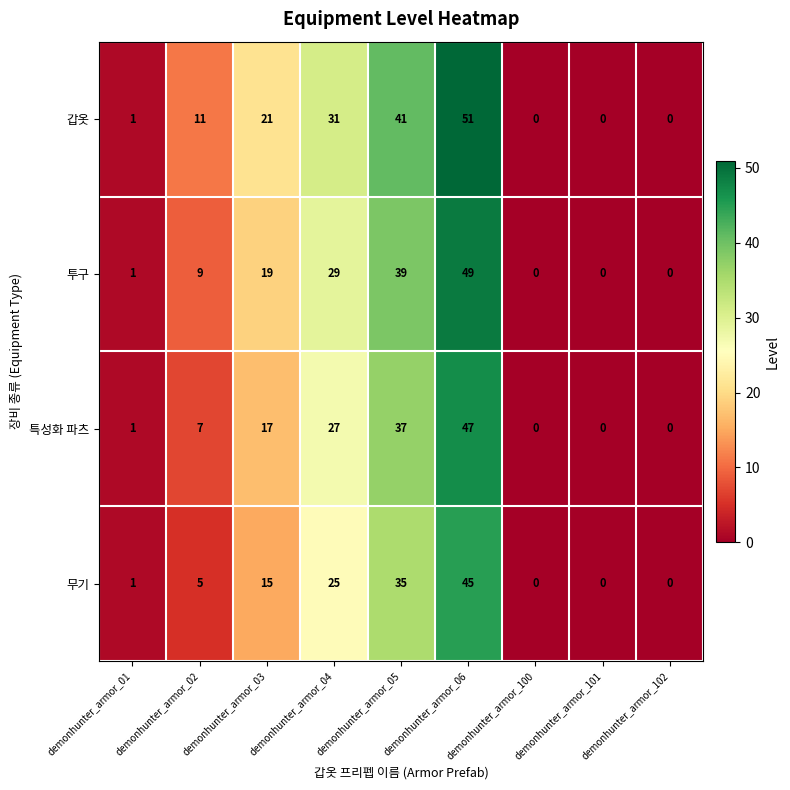

Which series changed the most between demonhunter_armor_03 and demonhunter_armor_101?

갑옷